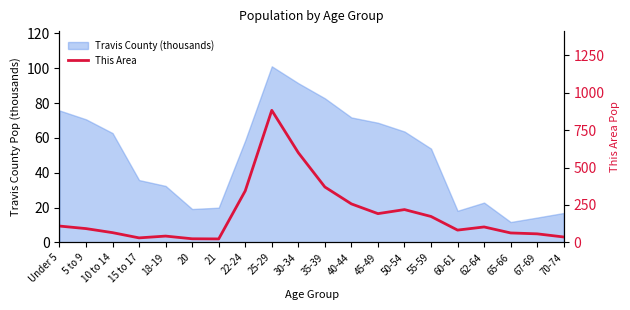

What is the smallest value displayed?

23